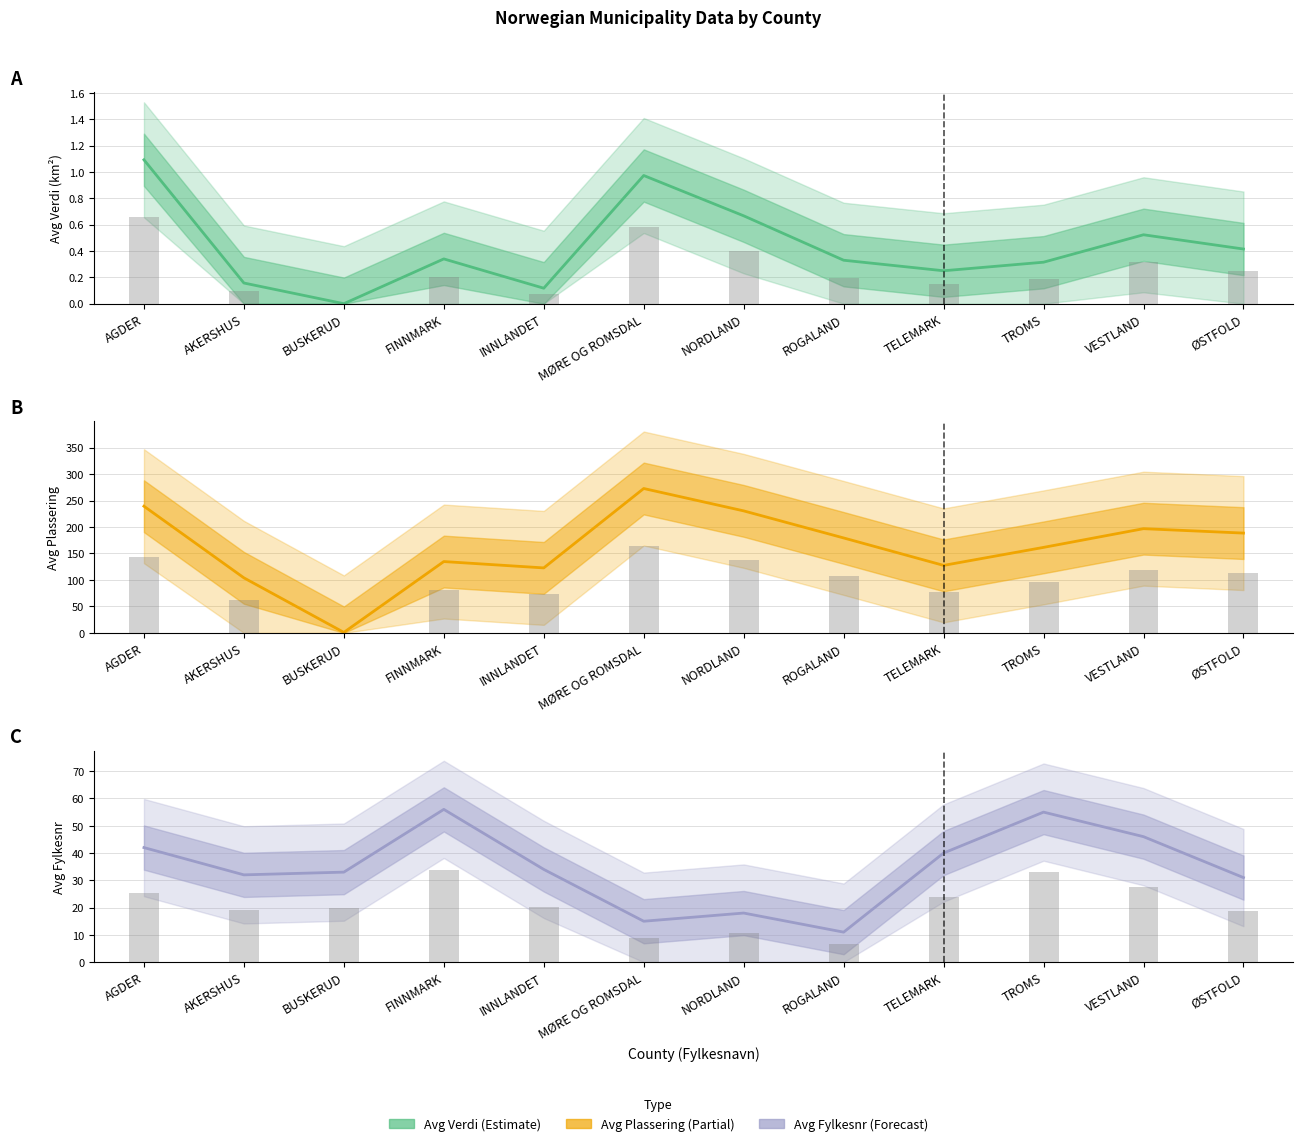

How many data points in Avg Fylkesnr are less than 34?

6